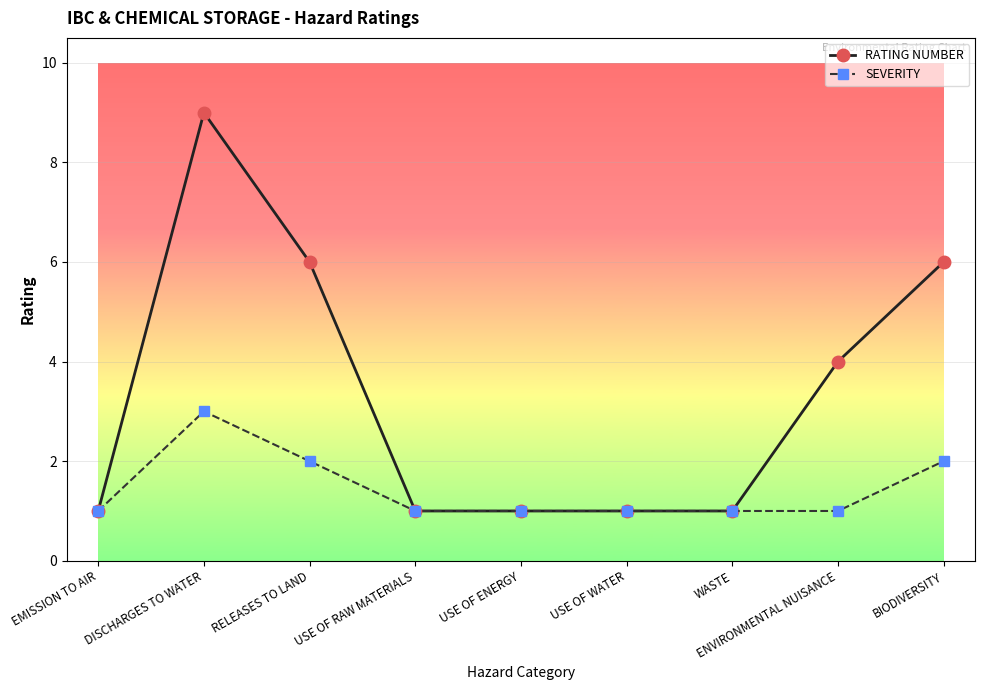

What is the average value of the SEVERITY series?

1